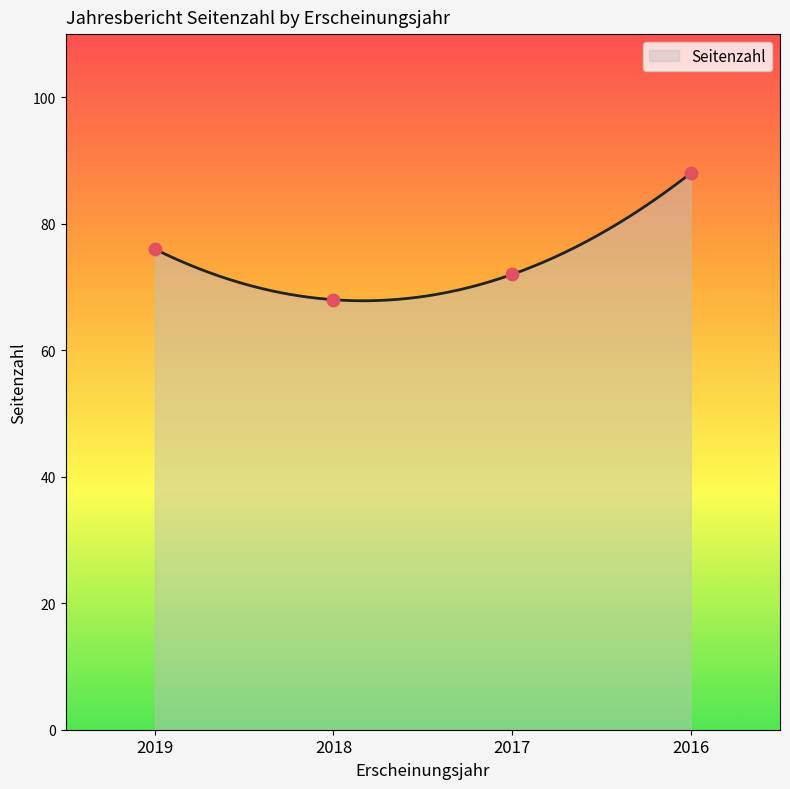

Which has a higher value, 2019 or 2018?

2019